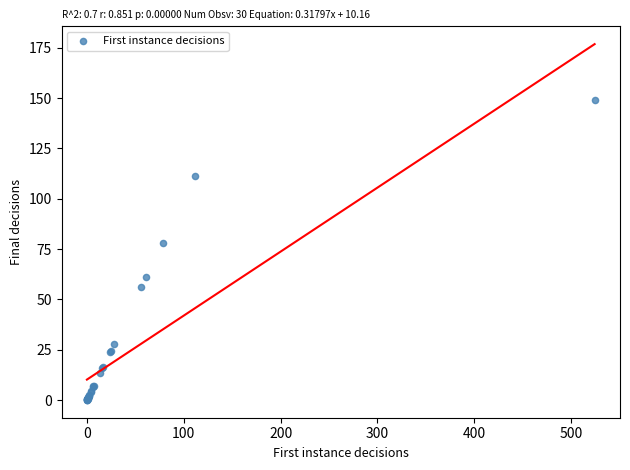

What Y value in the scatter plot is closest to 74?

78.2